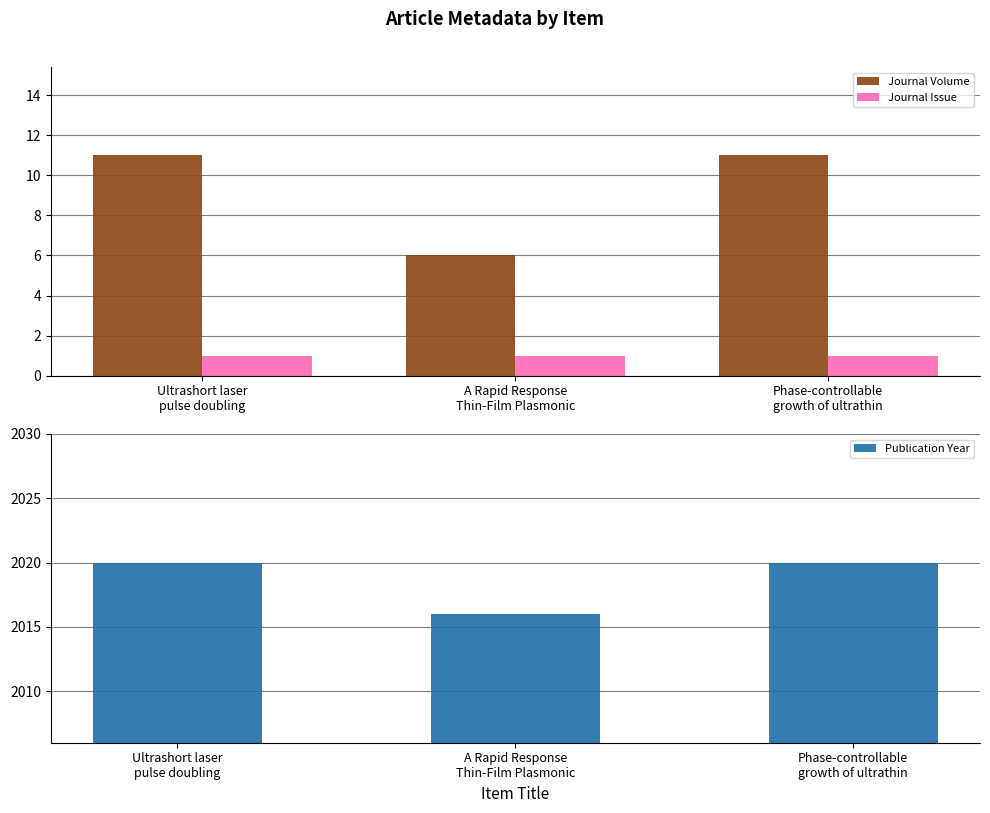

Rank the series at A Rapid Response
Thin-Film Plasmonic from highest to lowest value.

Publication Year, Journal Volume, Journal Issue